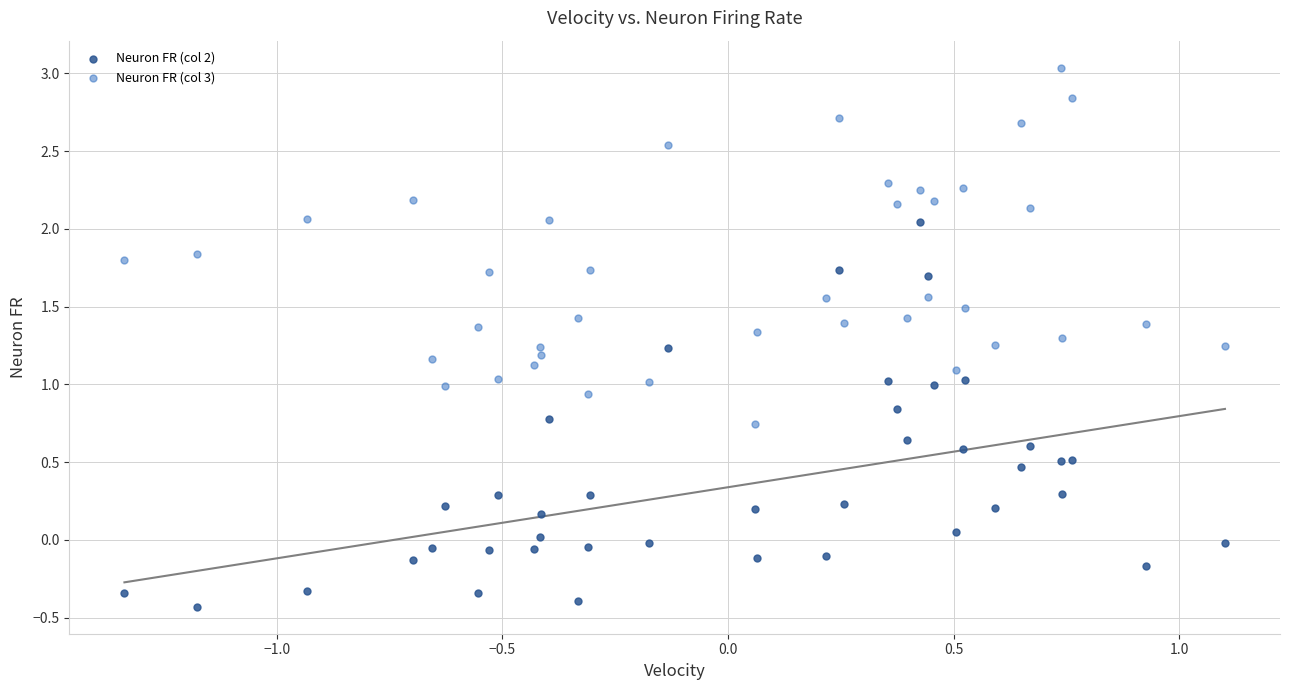

What is the X range (max minus min) for the scatter plot?

2.4